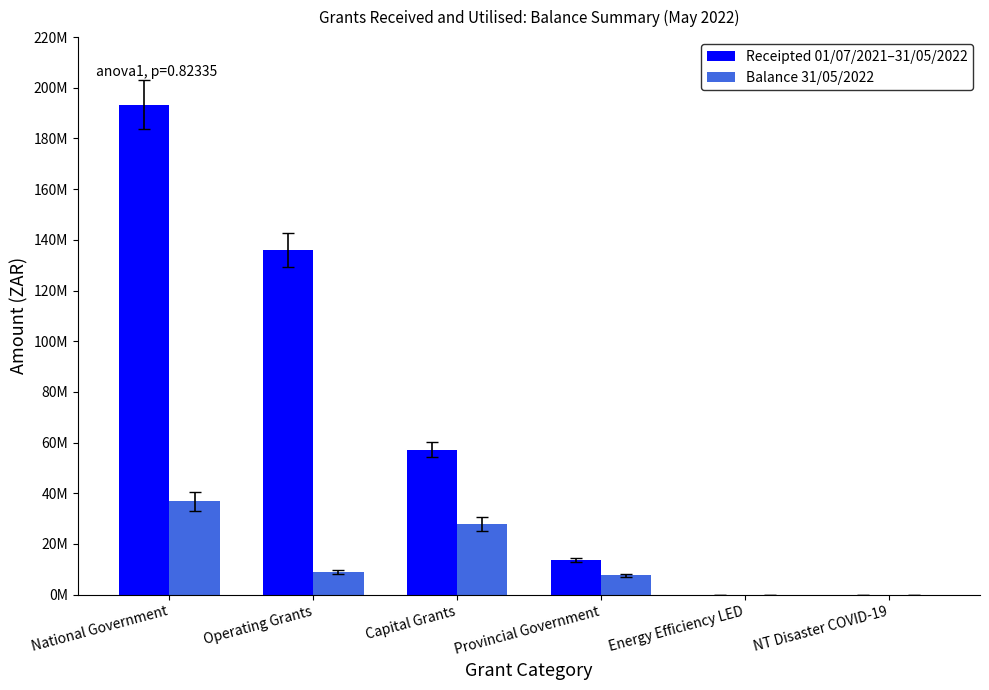

At which category does the chart reach its peak across all series?

National Government